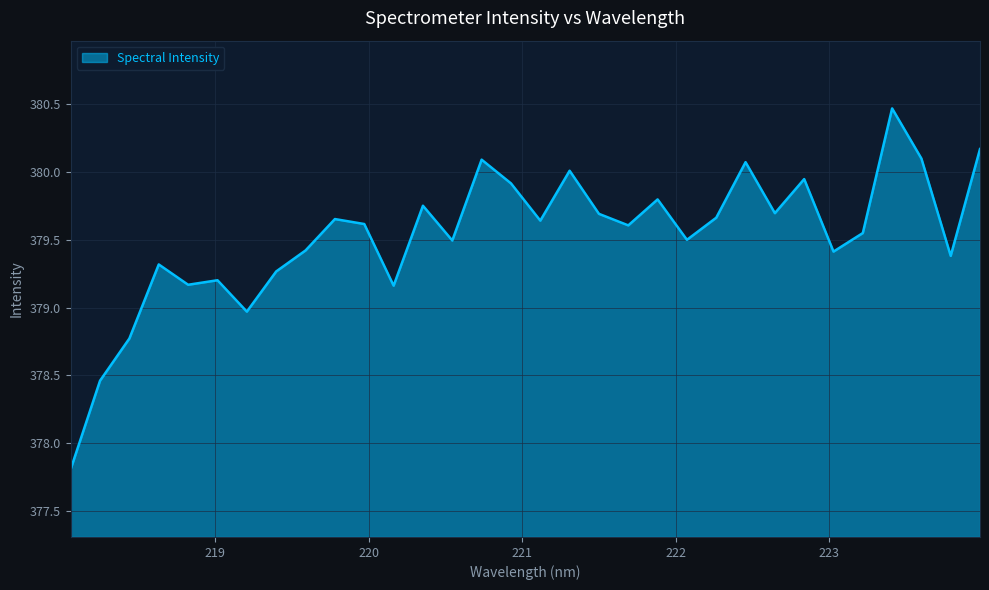

What is the minimum value shown in the chart?

377.8